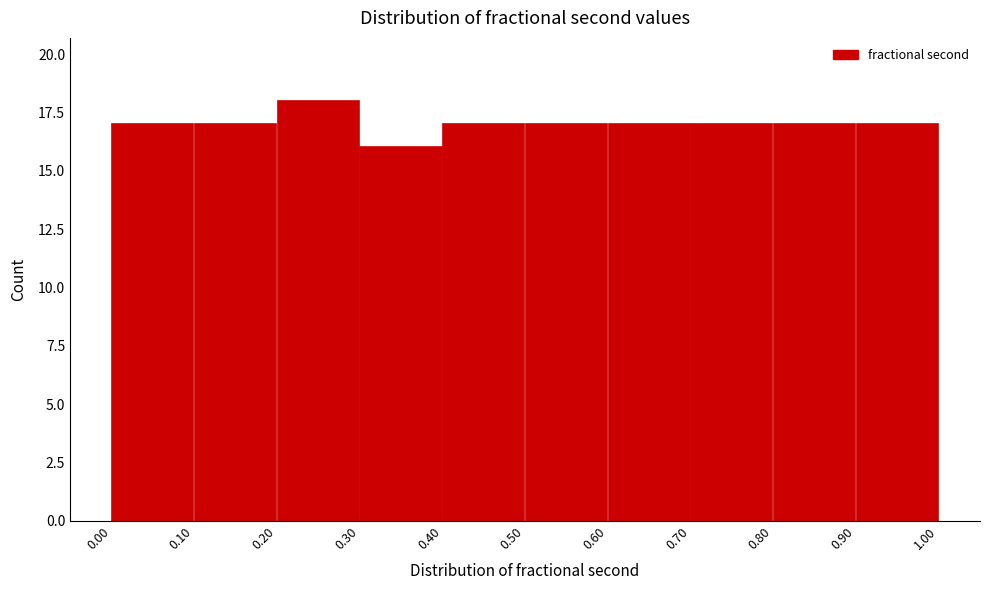

Reading left to right, transcribe this chart: for each bar, give the range it covers on the x-axis and its height. The values are not printed on the chart, so give them approximately, as read against the axis.

0.00 to 0.10: 17
0.10 to 0.20: 17
0.20 to 0.30: 18
0.30 to 0.40: 16
0.40 to 0.50: 17
0.50 to 0.60: 17
0.60 to 0.70: 17
0.70 to 0.80: 17
0.80 to 0.90: 17
0.90 to 1.00: 17